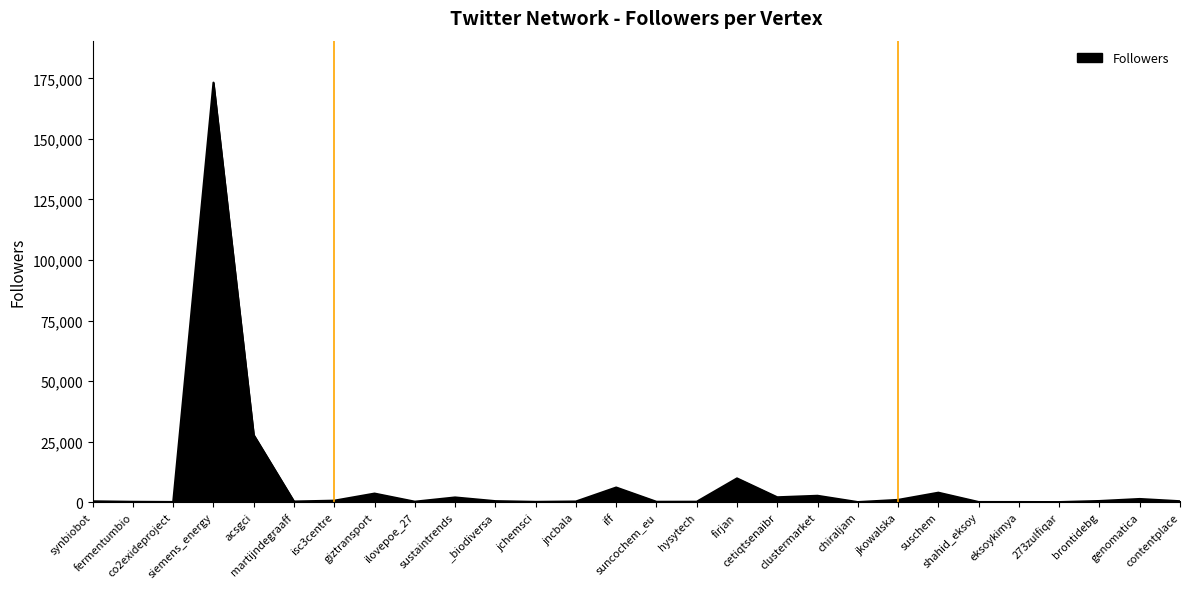

Approximately how many times larger is the value at martijndegraaff compared to synbiobot?

0.7